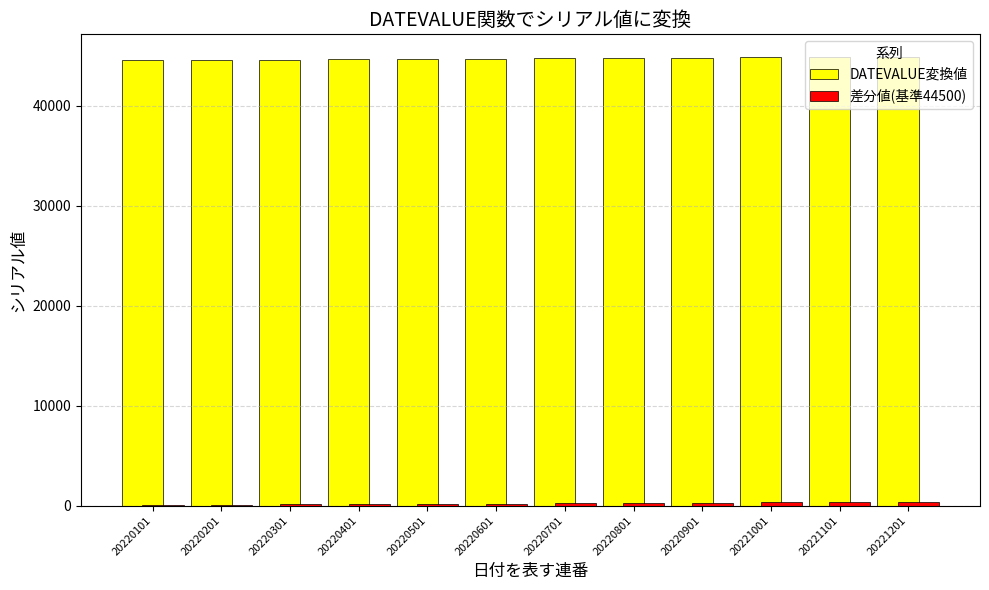

True or false: DATEVALUE変換値 has a value of 27154 at 20221201.

False